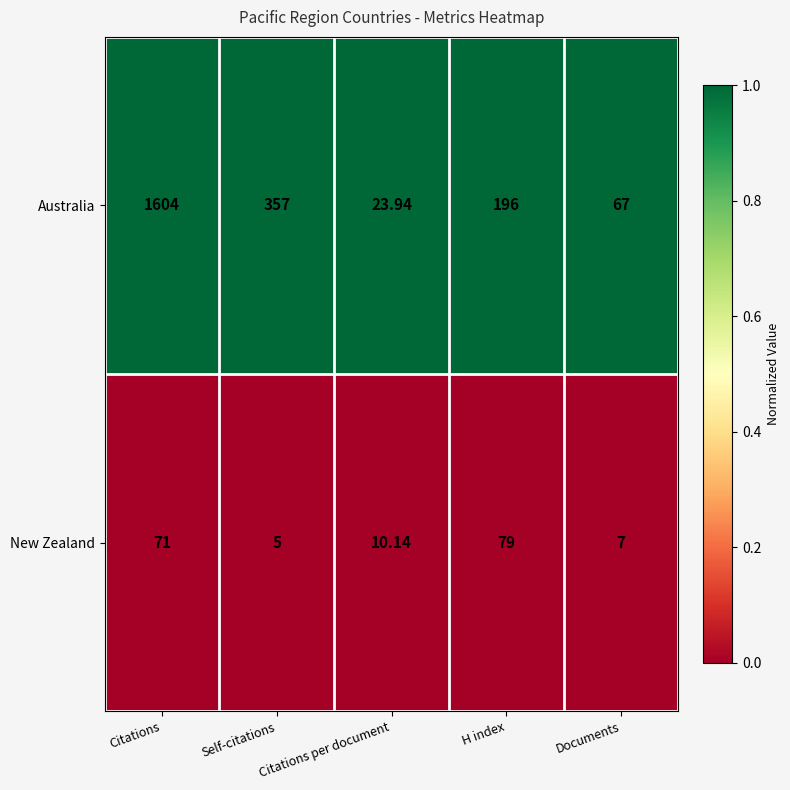

At which label is New Zealand closest to 42?

Citations